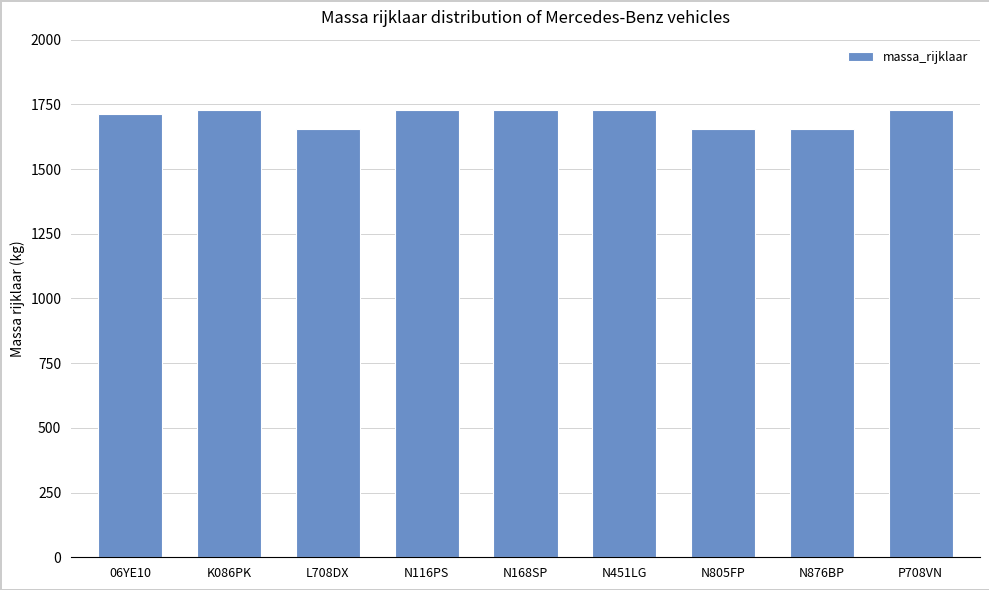

The value at N168SP is 2825. True or false?

False